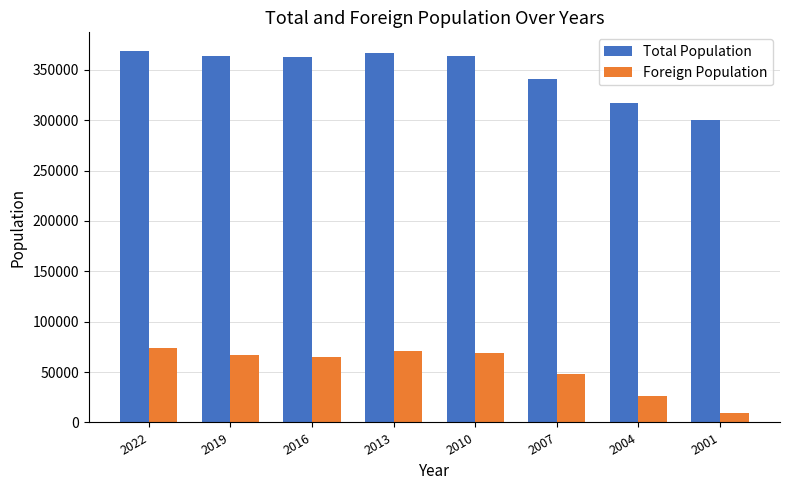

Rank the series by their average value, from lowest to highest.

Foreign Population, Total Population